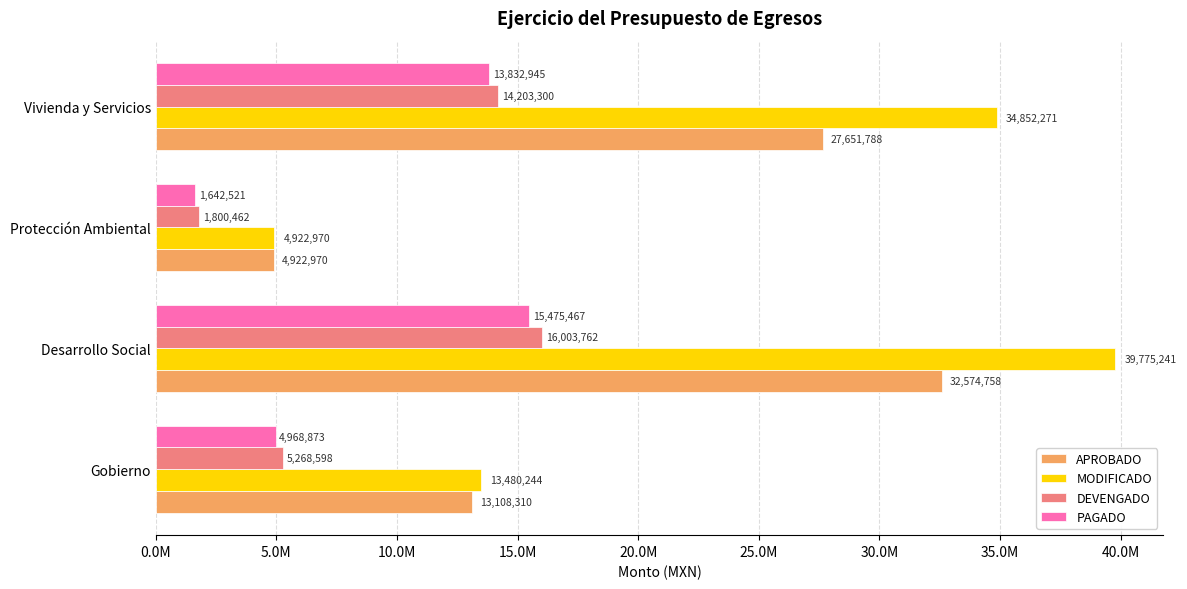

What is the value of the PAGADO bar at the 4th from the left?

13832945.4